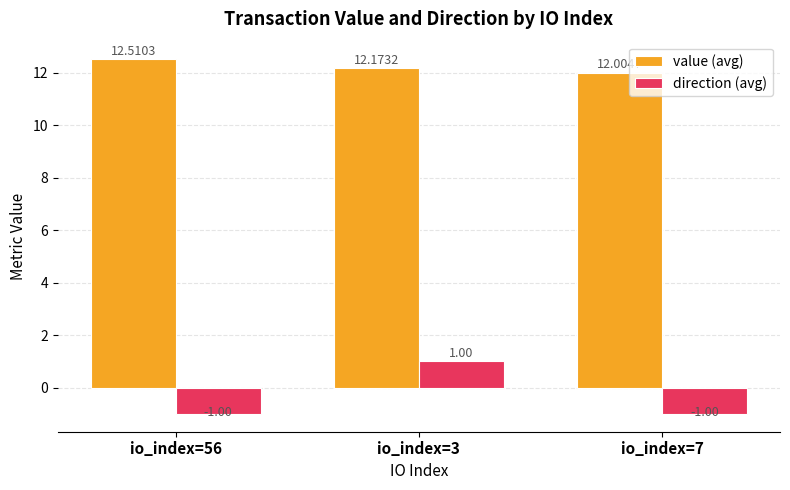

Which series has the largest total across all categories?

value (avg)